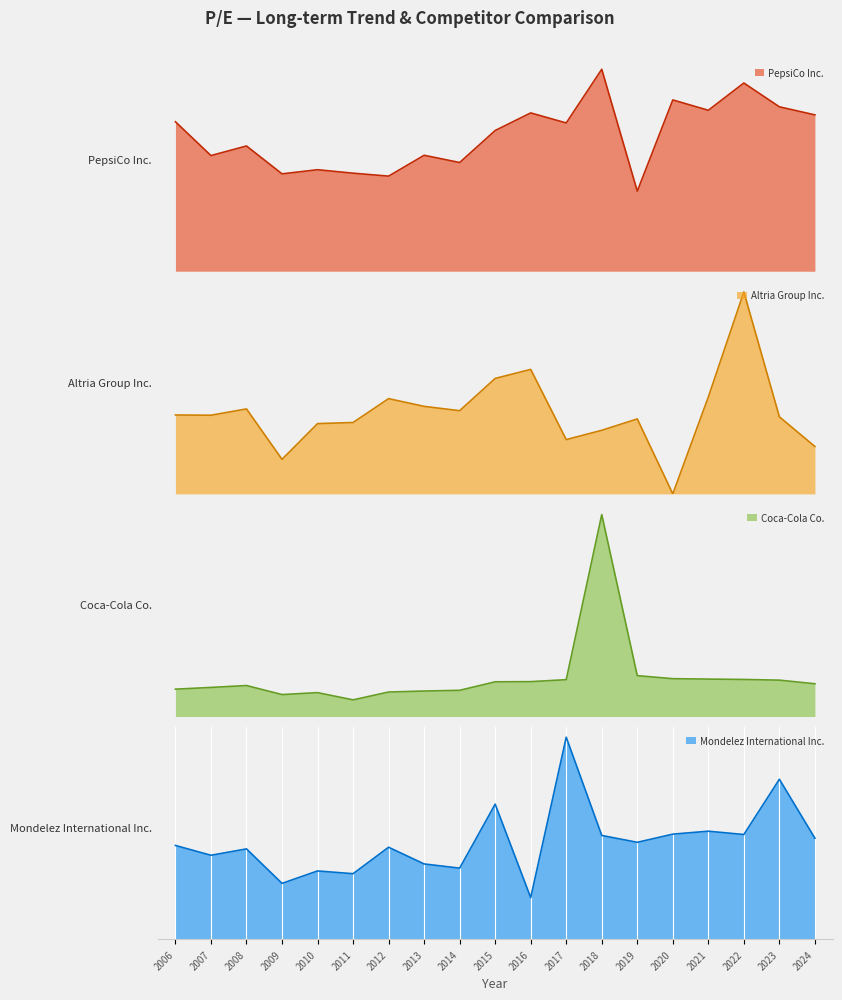

How many interior local valleys does the Coca-Cola Co. series have?

2